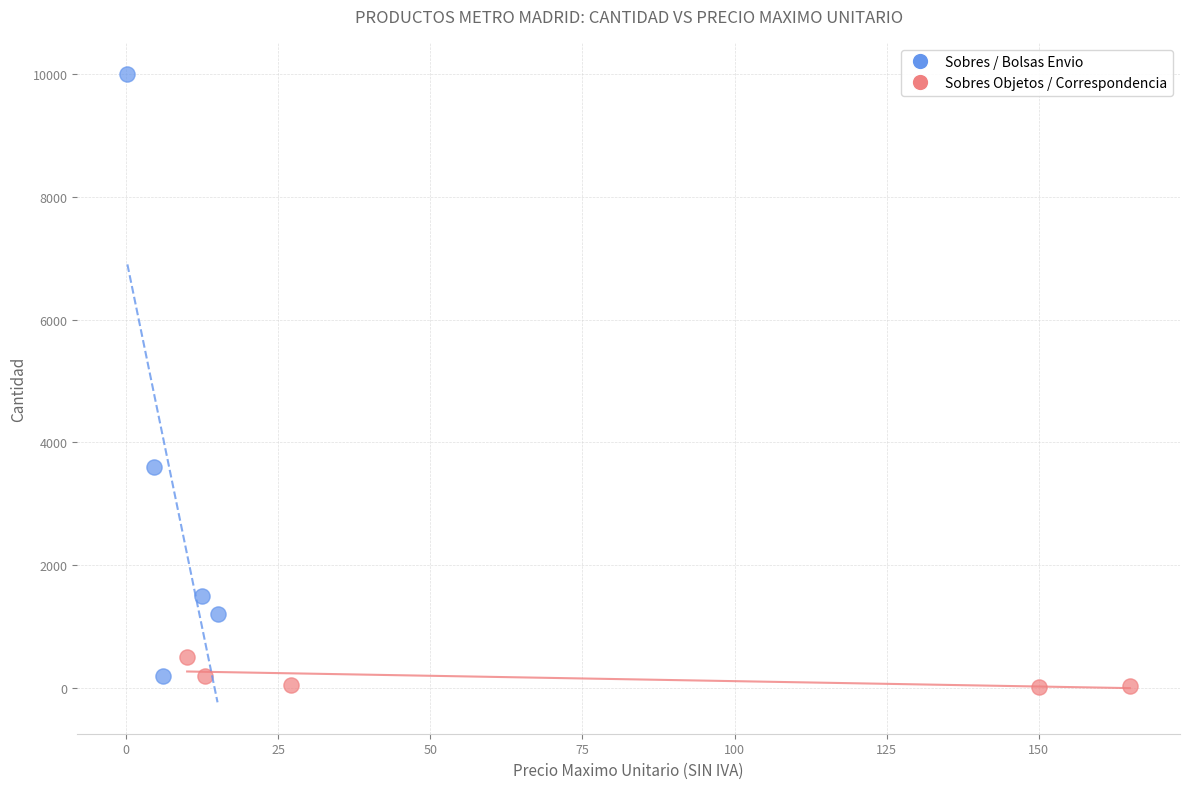

Which series has the widest spread of Y values?

Sobres / Bolsas Envio